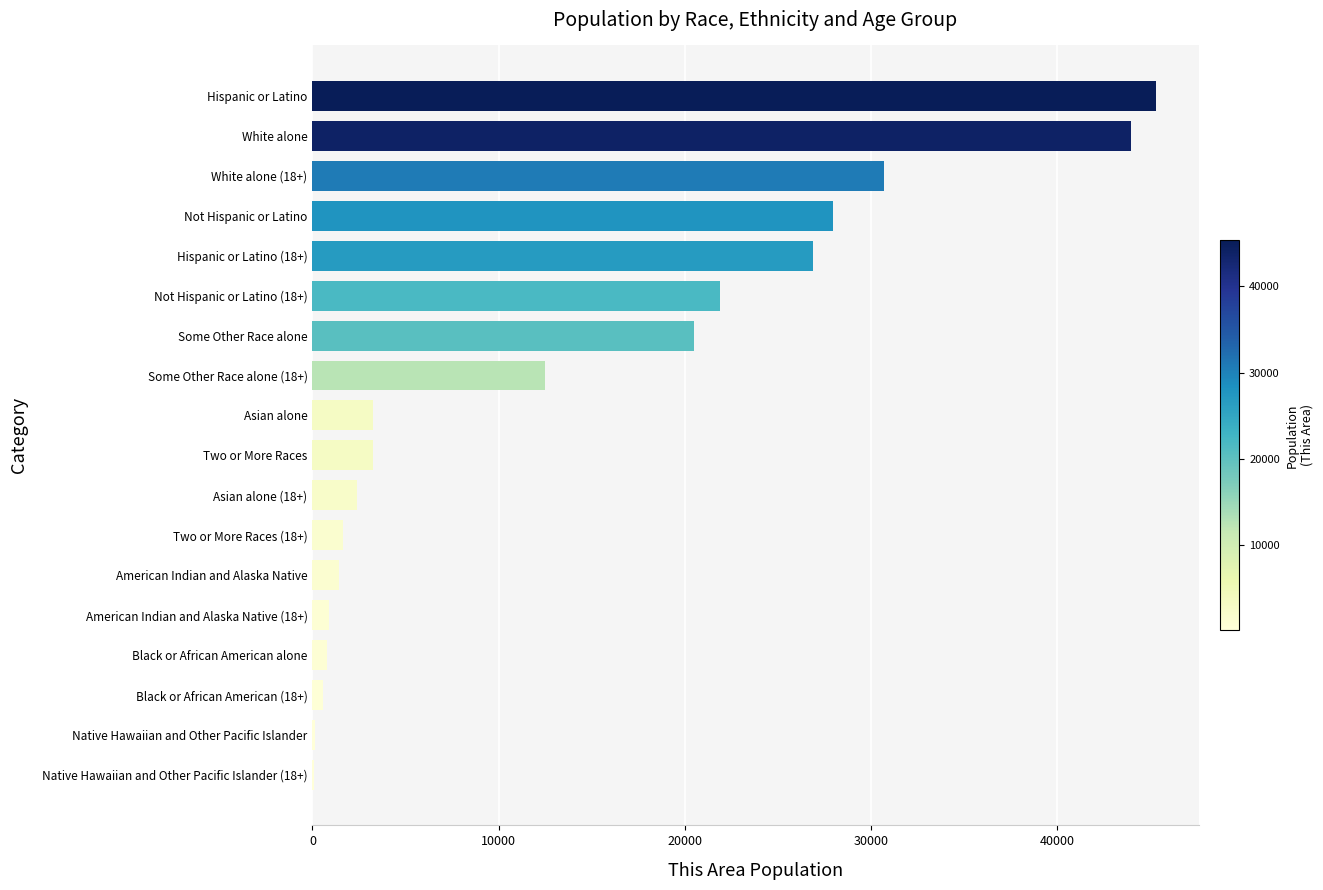

Count the number of categories in the chart.

18